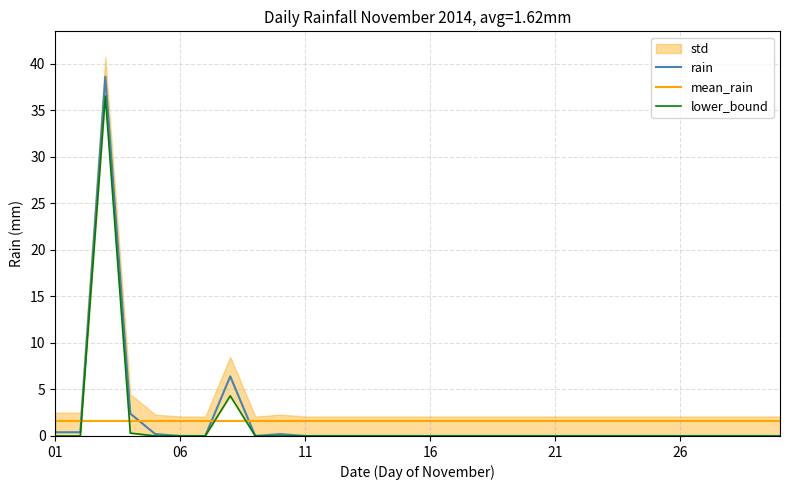

What is the average value of the lower_bound series?

1.4